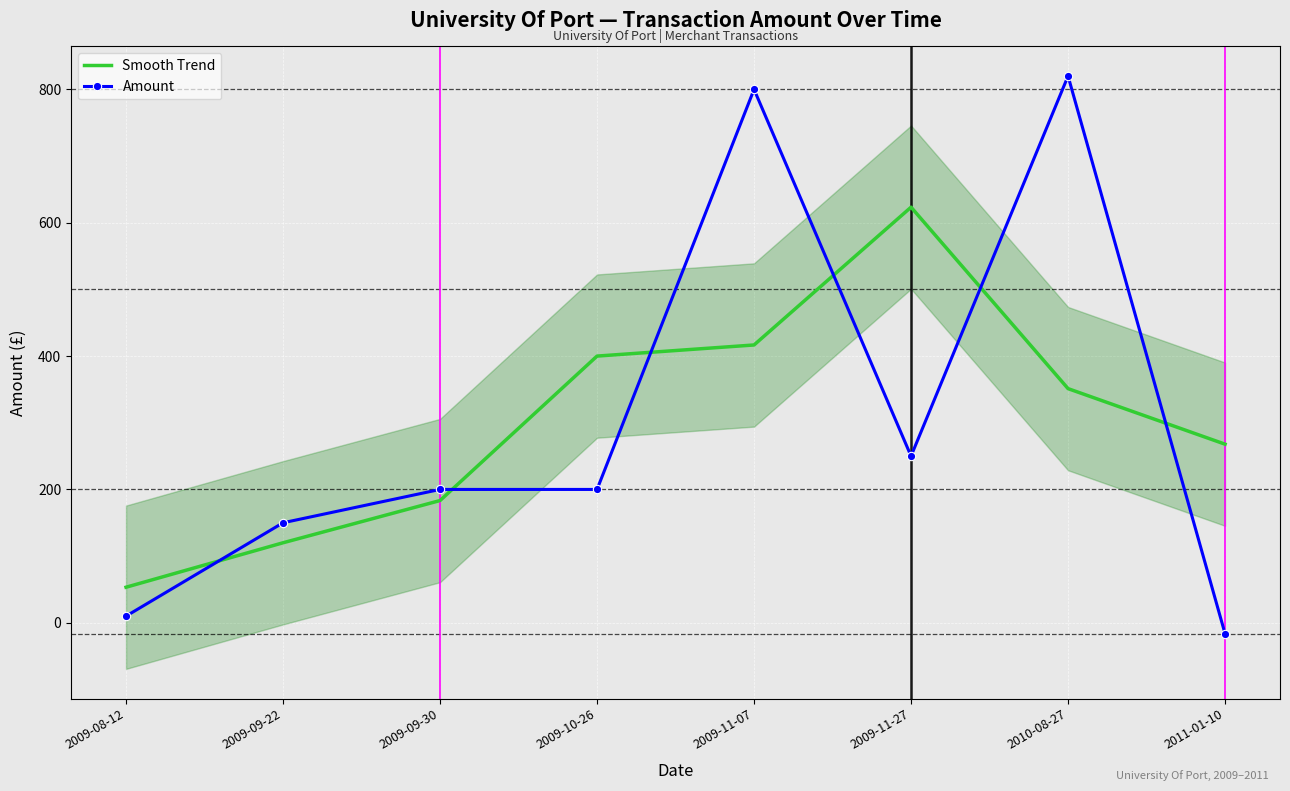

How many lines are shown in the chart?

2